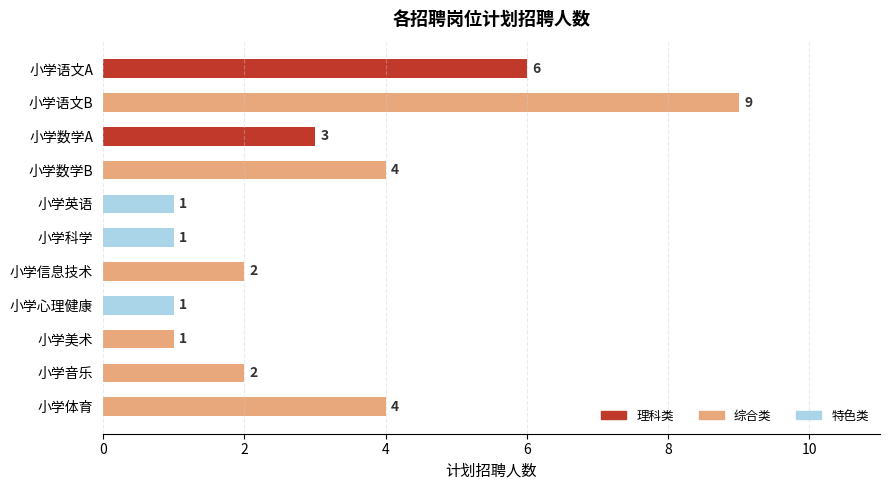

Does the chart contain stacked bars?

No